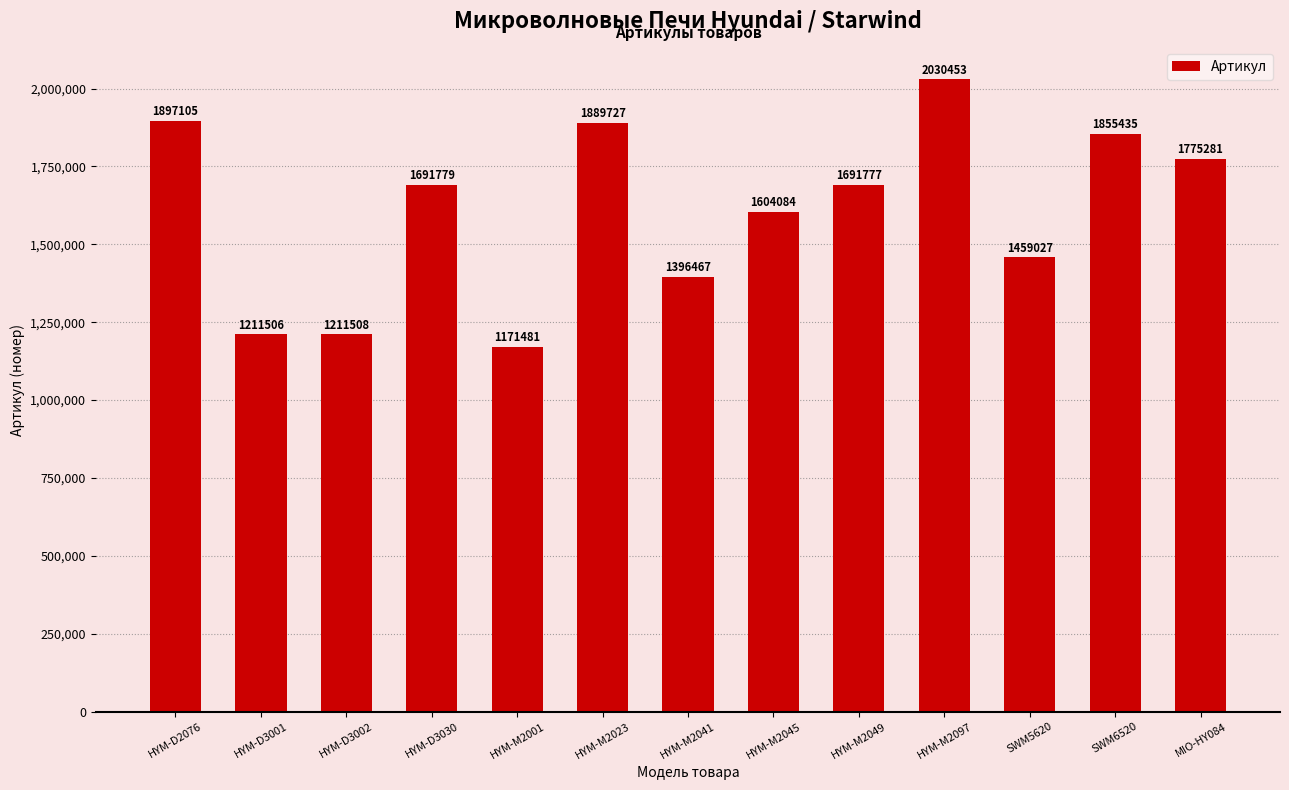

Approximately how many times larger is the value at HYM-D3001 compared to SWM6520?

0.7